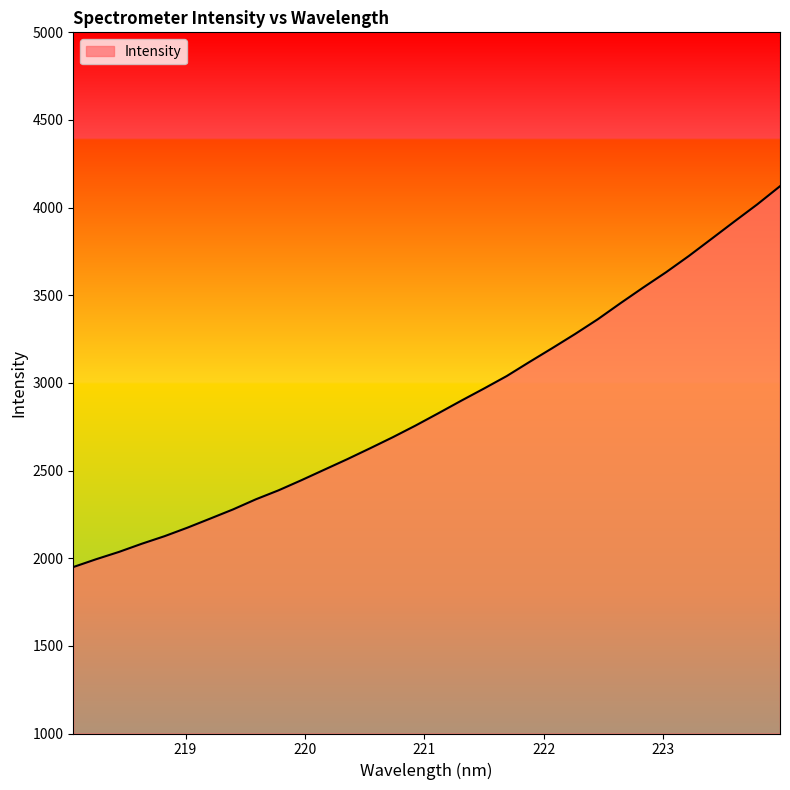

What is the difference between the maximum and minimum values?

2172.6